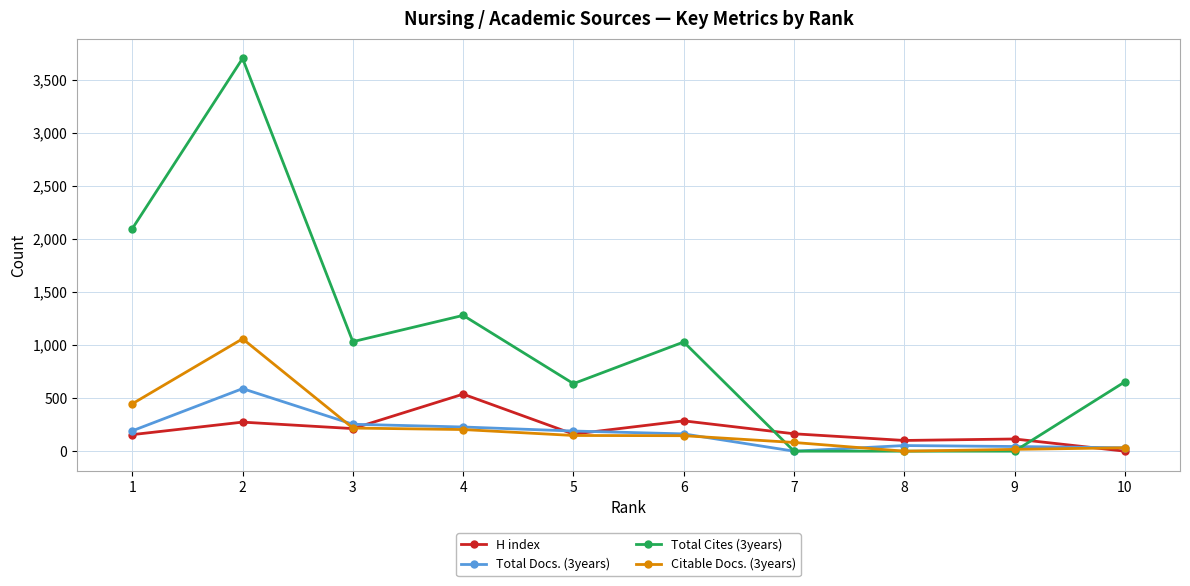

Is it true that H index equals 538 at 4?

True